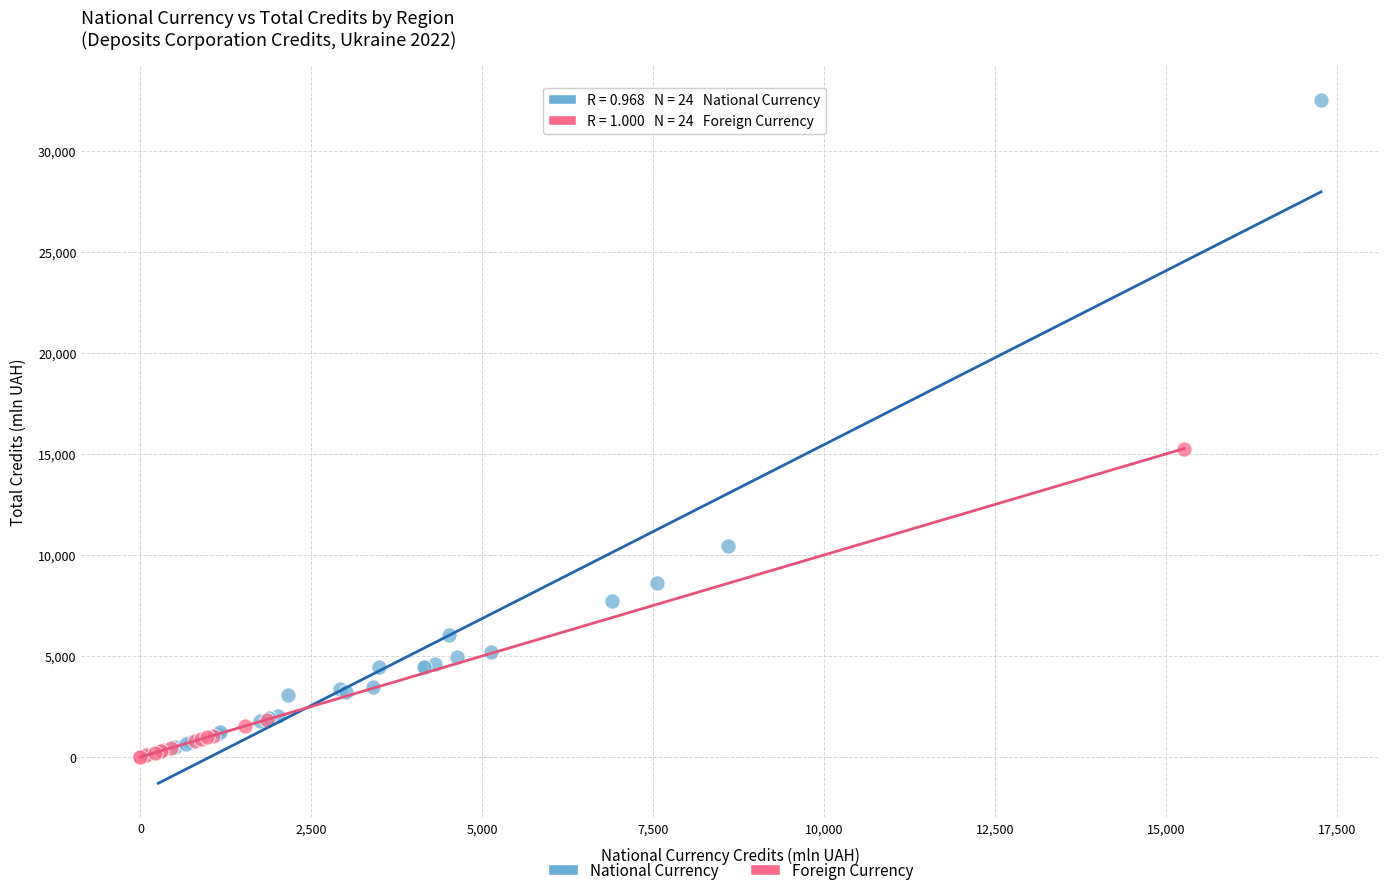

Which series has the largest Y range (max minus min)?

National Currency